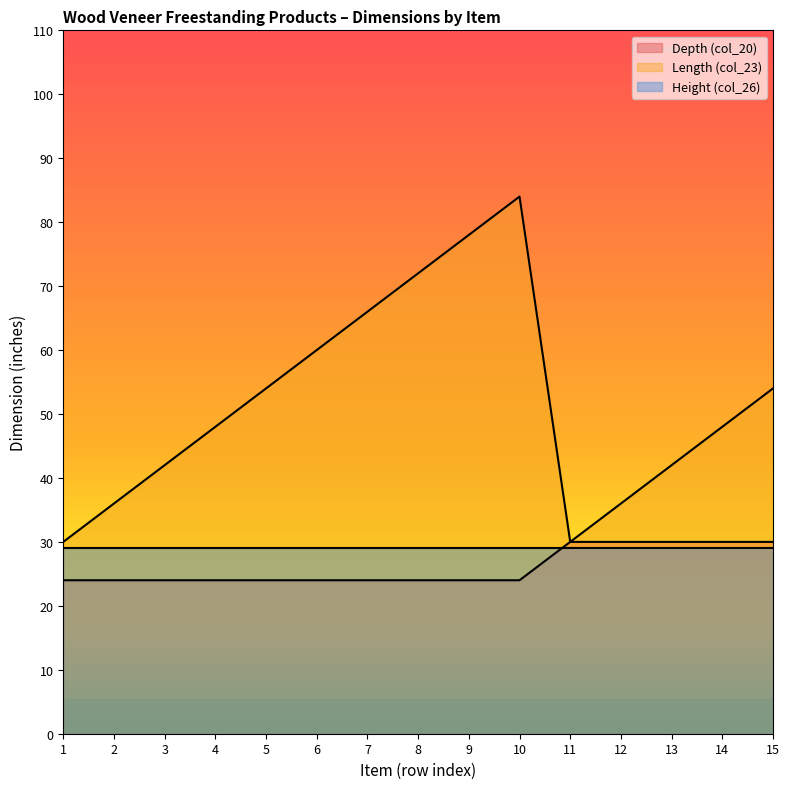

True or false: Length (col_23) and Depth (col_20) intersect in this chart.

False